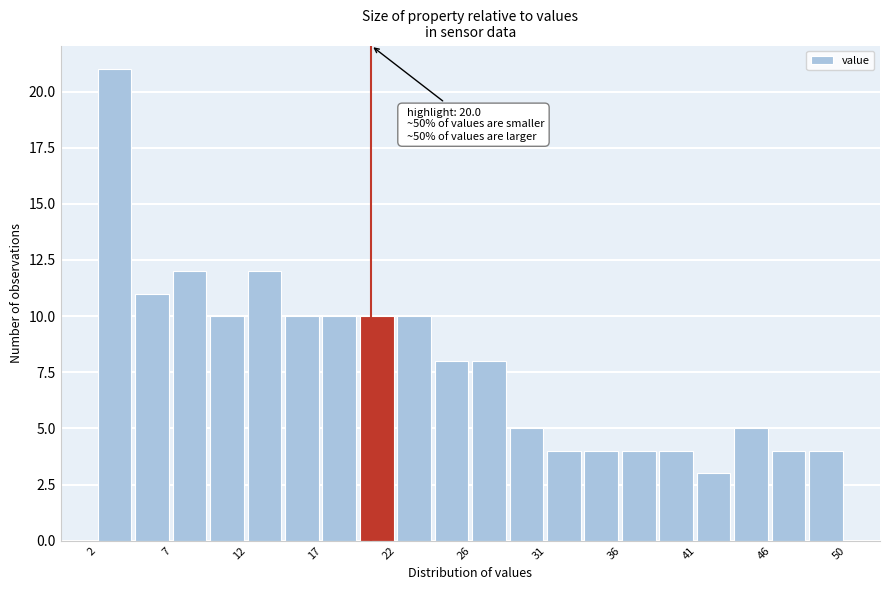

Over which range of the x-axis is the bar tallest?

2.5 to 5.0